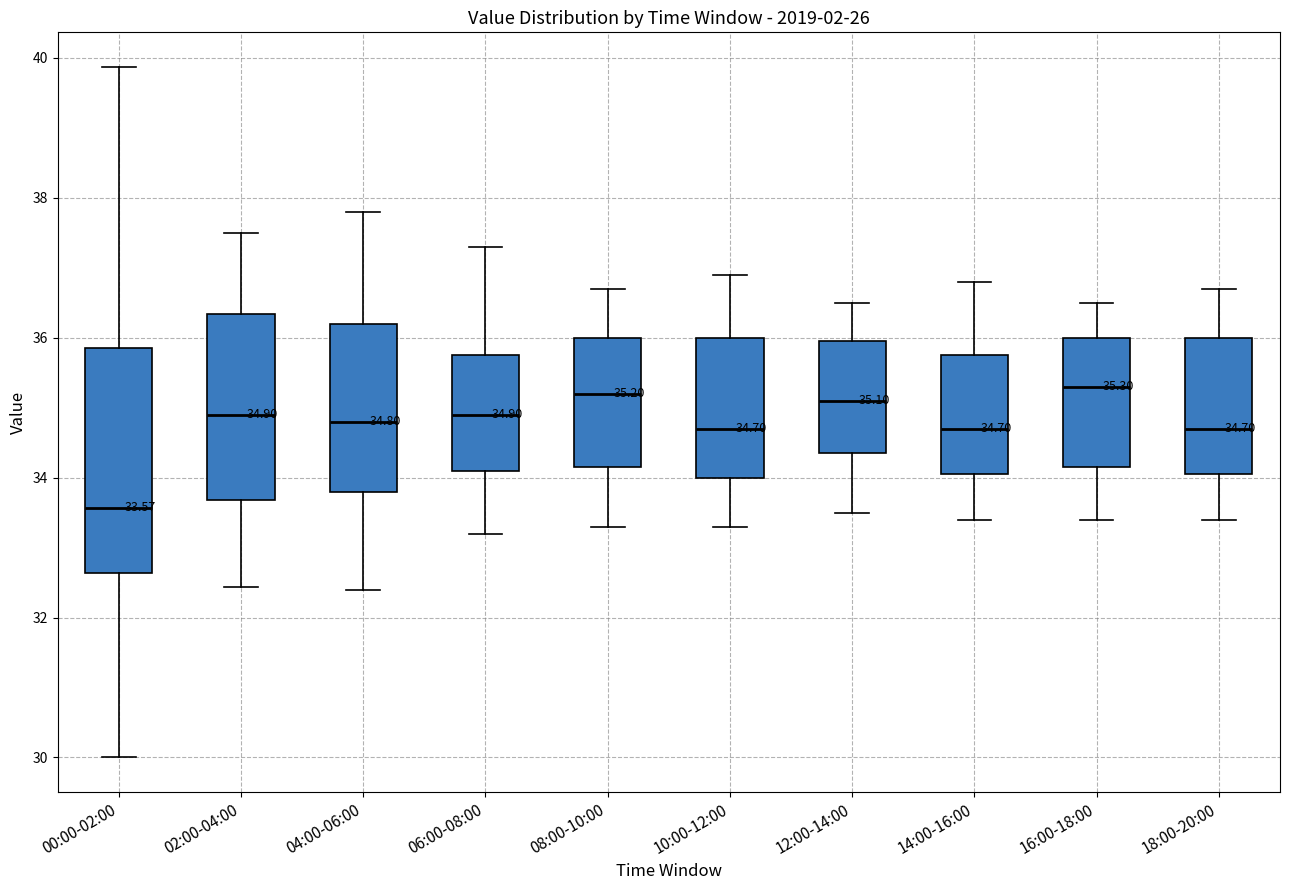

Which box has the lowest median line?

00:00-02:00